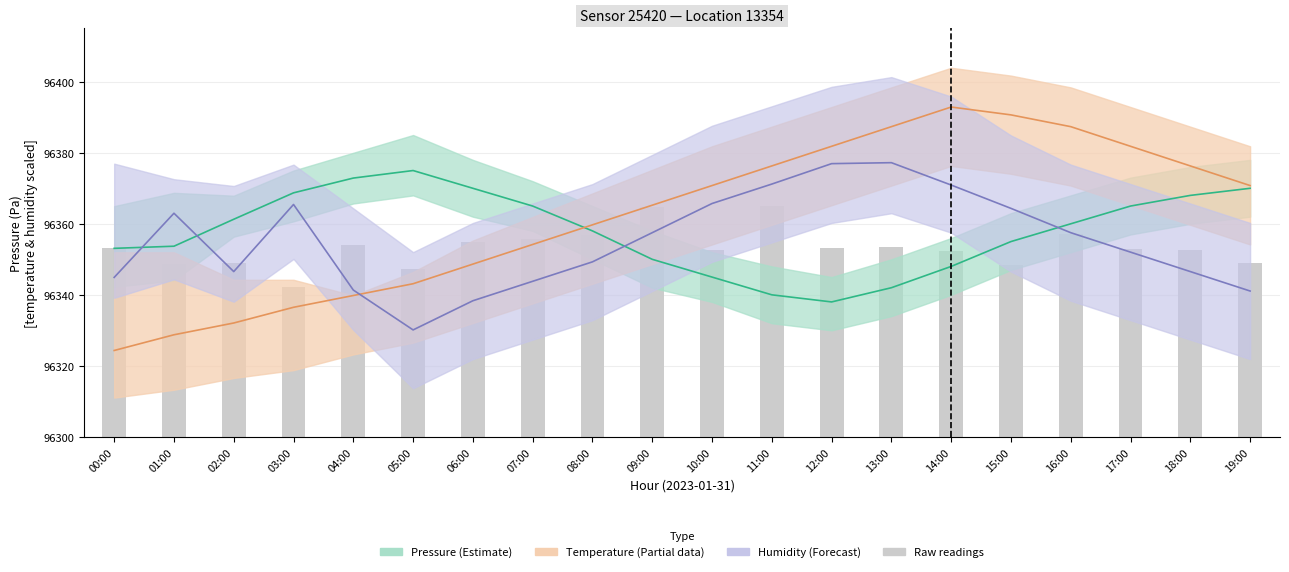

What is the sum of all Humidity (center) values?

1927103.7